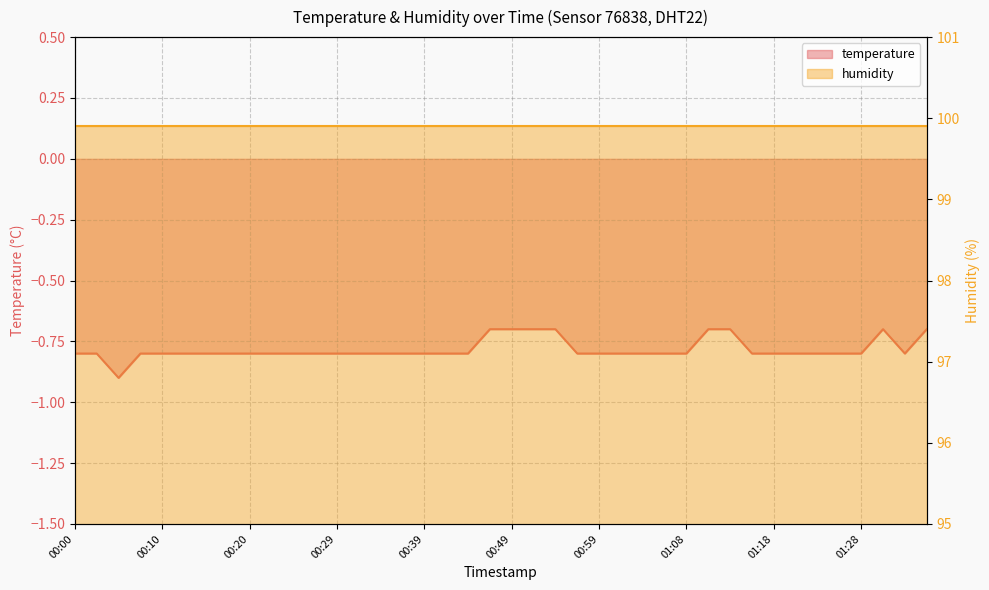

Reading left to right, extract all data points from this chart.

00:00=-0.8	00:02=-0.8	00:05=-0.9	00:07=-0.8	00:10=-0.8	00:12=-0.8	00:15=-0.8	00:17=-0.8	00:20=-0.8	00:22=-0.8	00:25=-0.8	00:27=-0.8	00:29=-0.8	00:32=-0.8	00:34=-0.8	00:37=-0.8	00:39=-0.8	00:42=-0.8	00:44=-0.8	00:47=-0.7	00:49=-0.7	00:51=-0.7	00:54=-0.7	00:56=-0.8	00:59=-0.8	01:01=-0.8	01:04=-0.8	01:06=-0.8	01:08=-0.8	01:11=-0.7	01:13=-0.7	01:16=-0.8	01:18=-0.8	01:21=-0.8	01:23=-0.8	01:26=-0.8	01:28=-0.8	01:31=-0.7	01:33=-0.8	01:36=-0.7